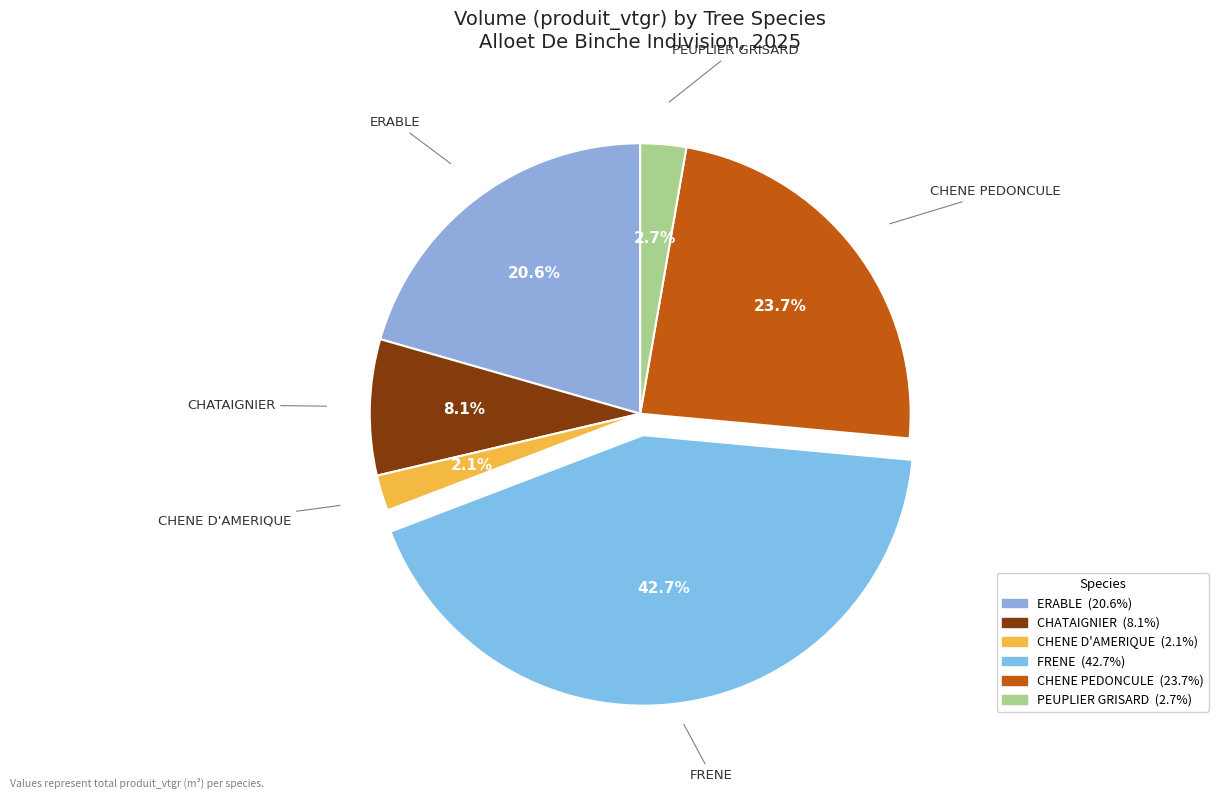

How many slices are in this pie chart?

6